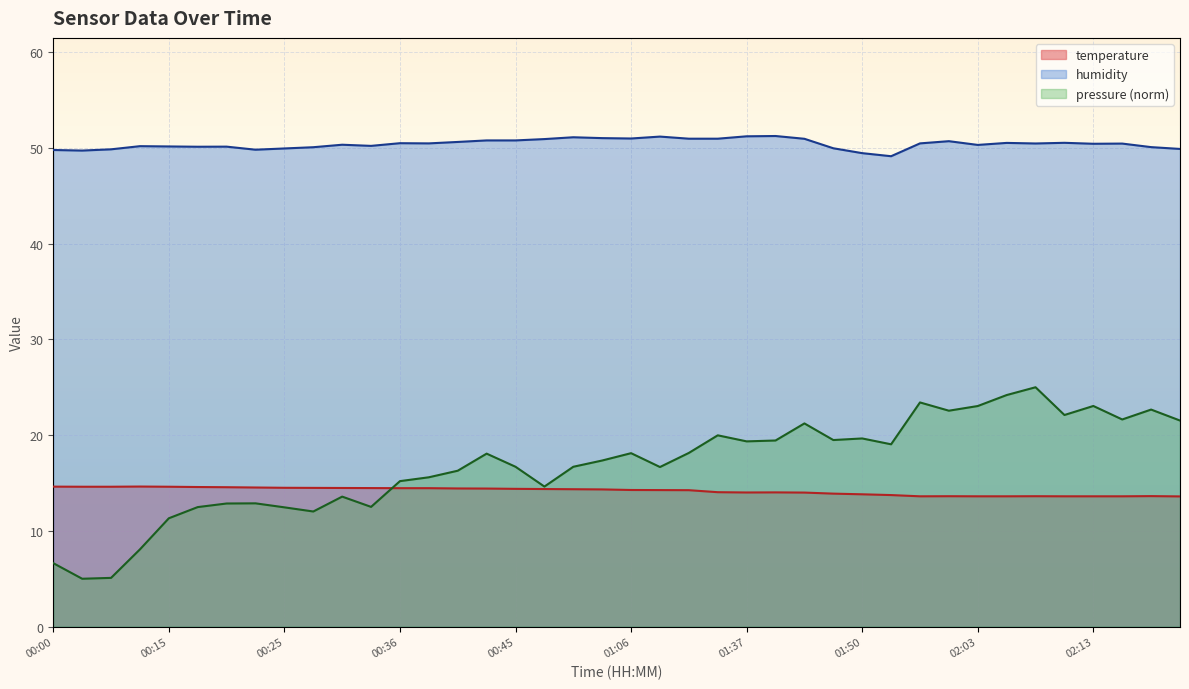

How many data points in temperature are less than 14?

13